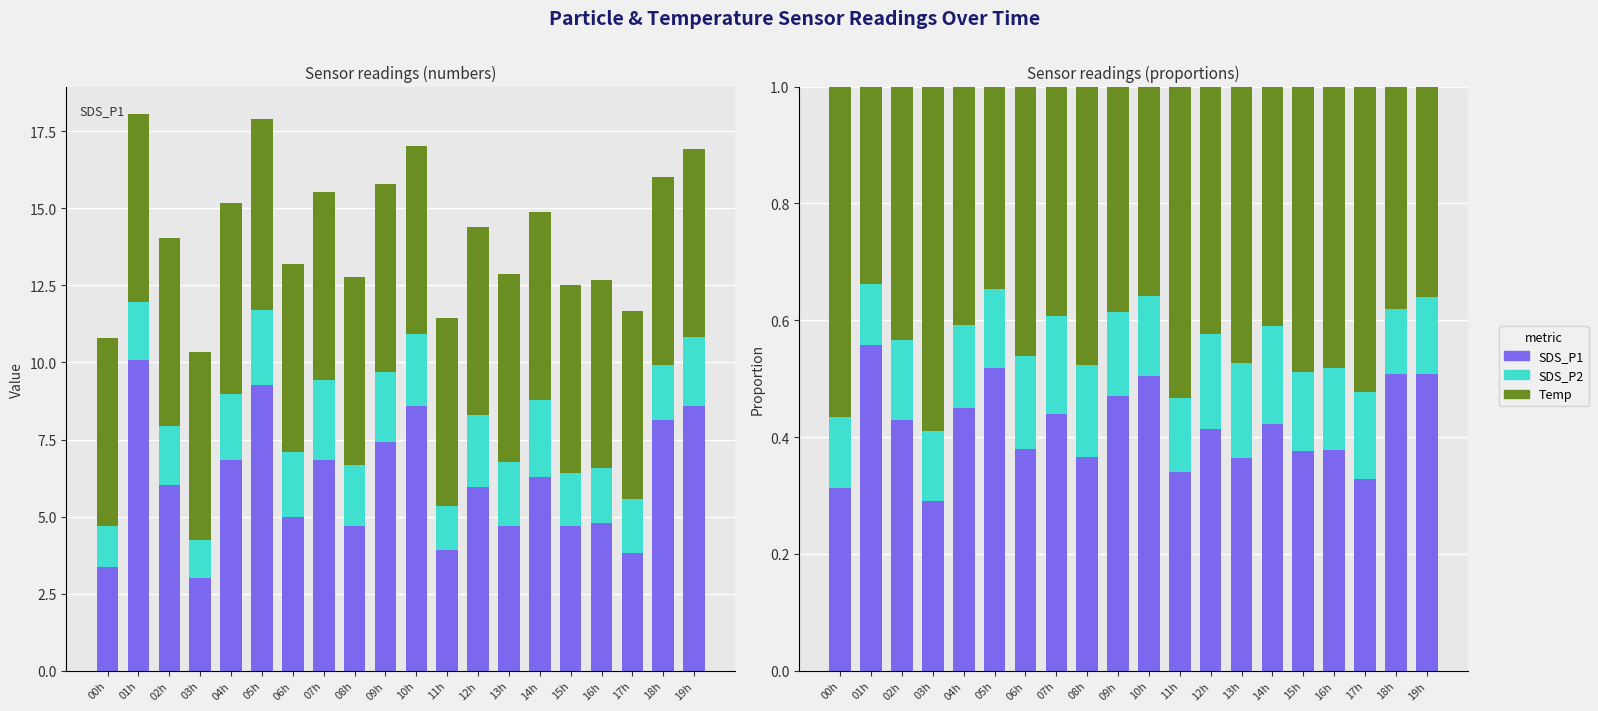

What position from the right is 10h?

10